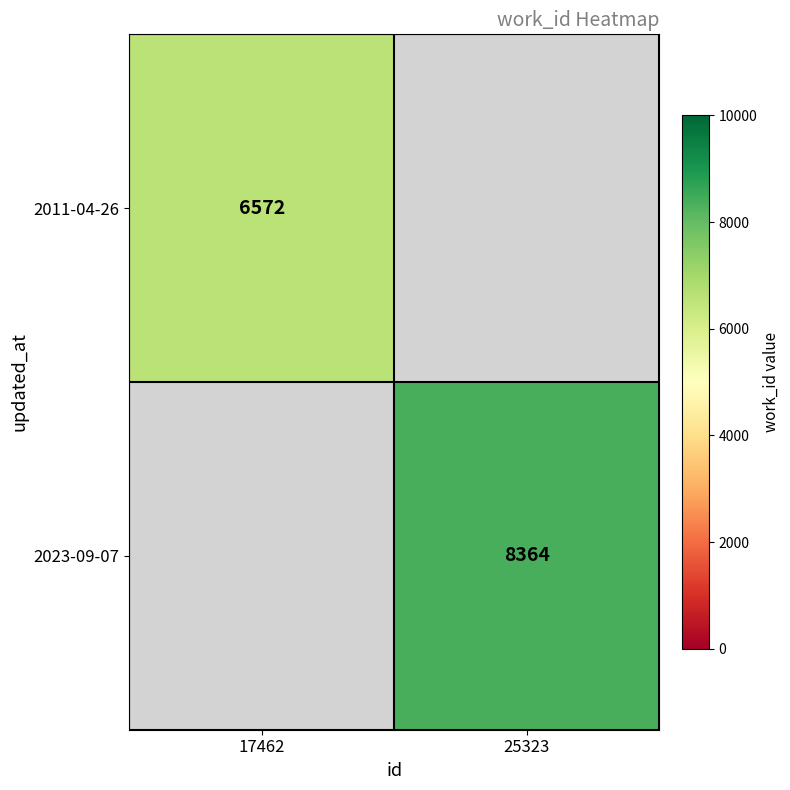

How many distinct data groups are displayed?

2